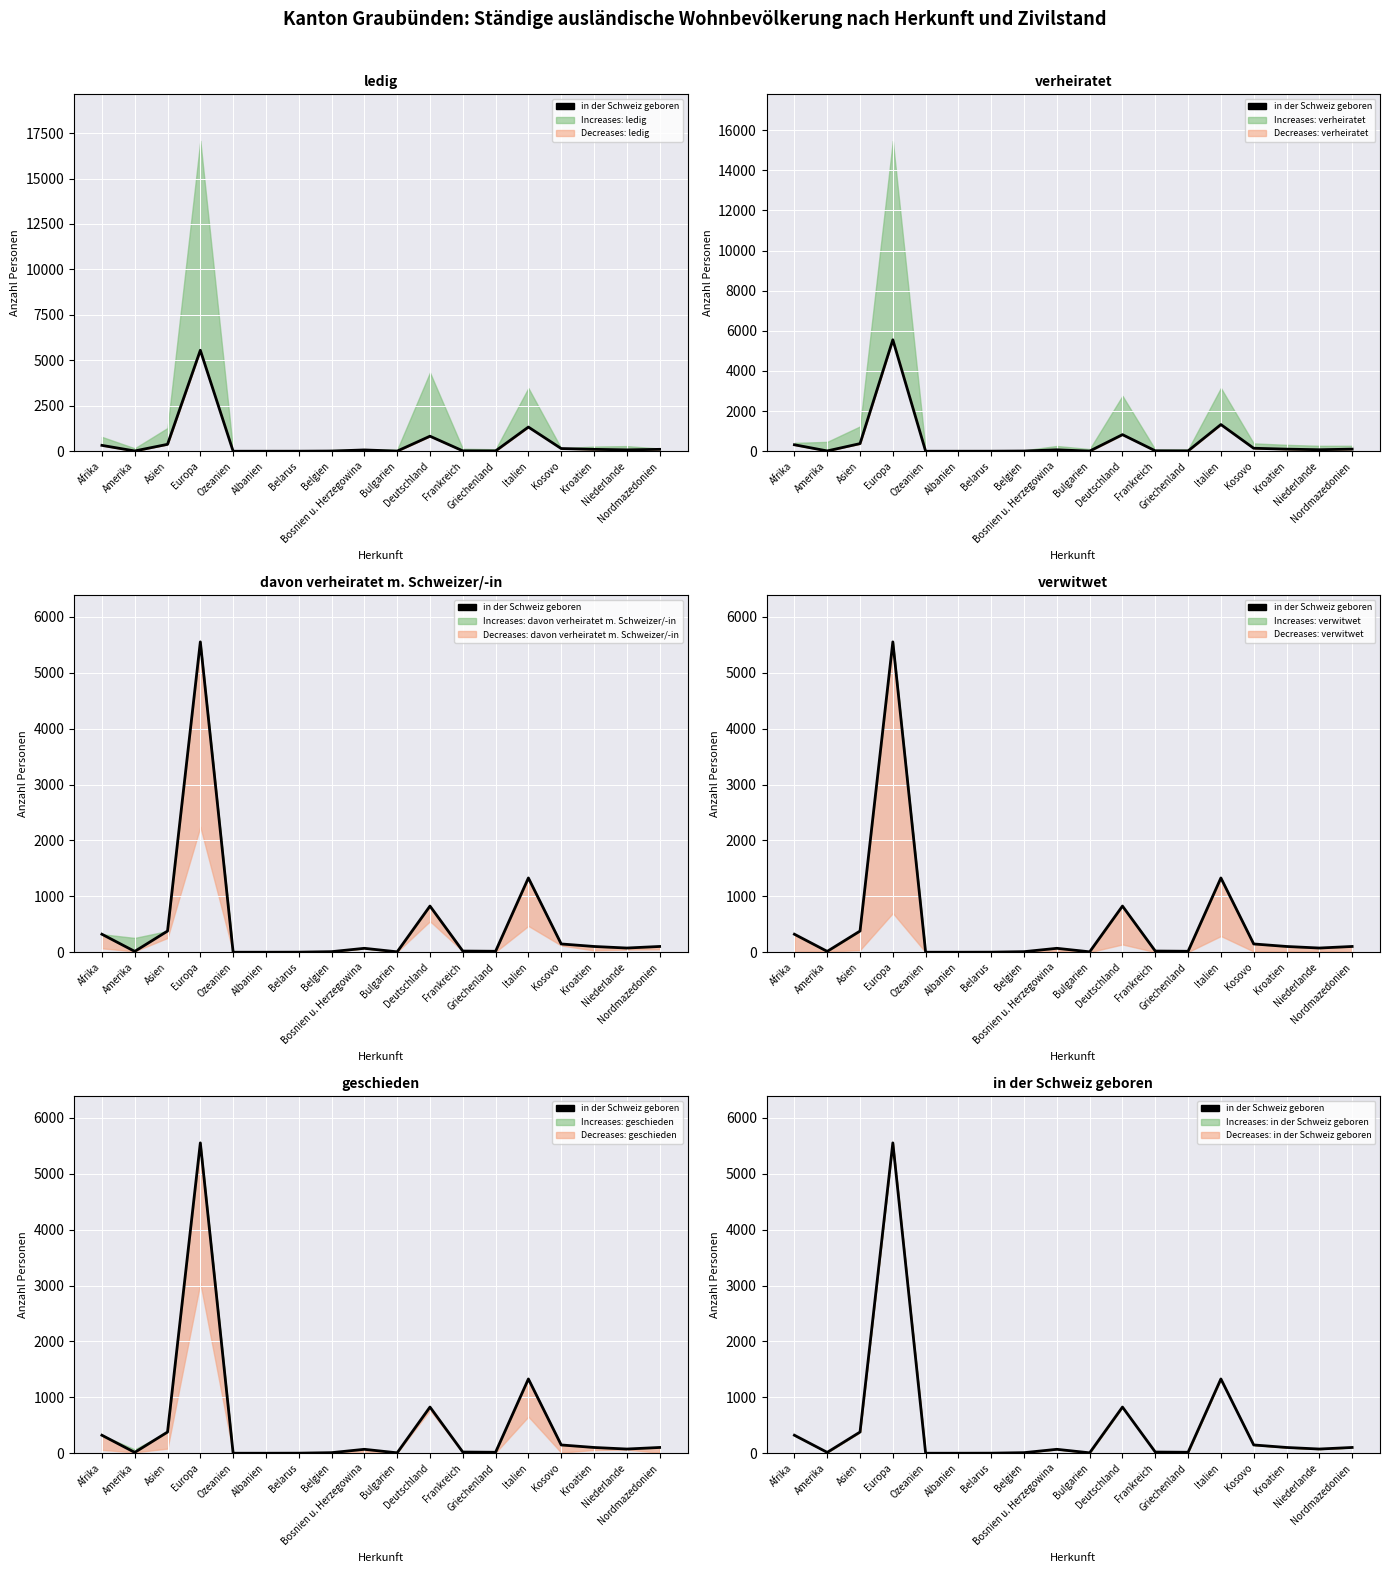

What is the value of the 9th point from the left?

70